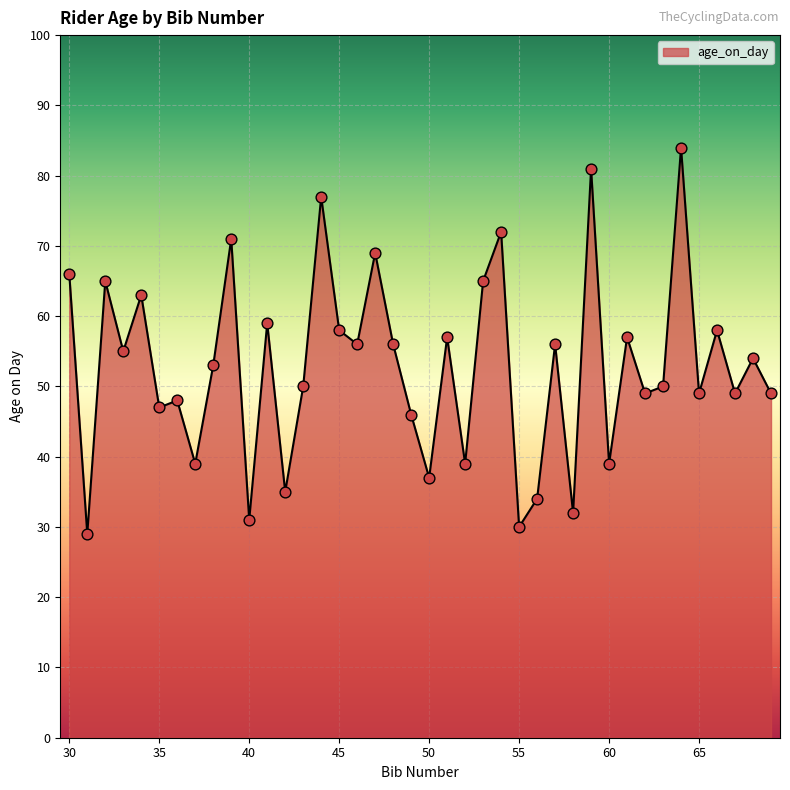

What is the minimum value shown in the chart?

29